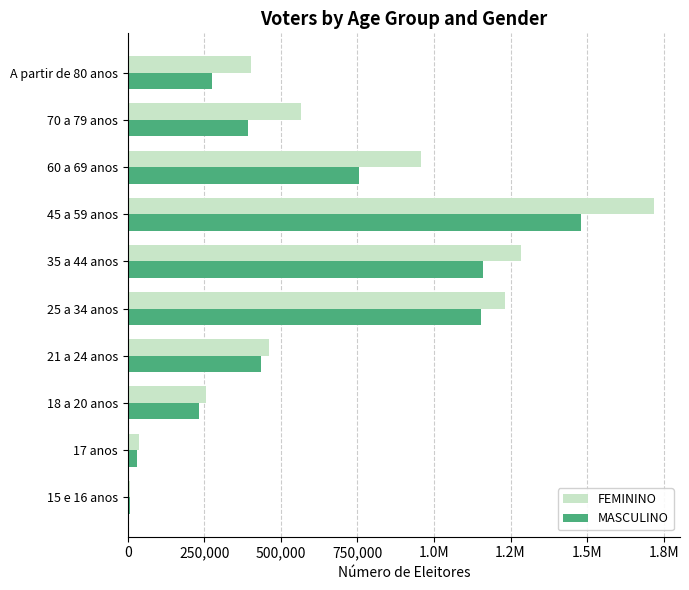

How many groups of bars are there?

10